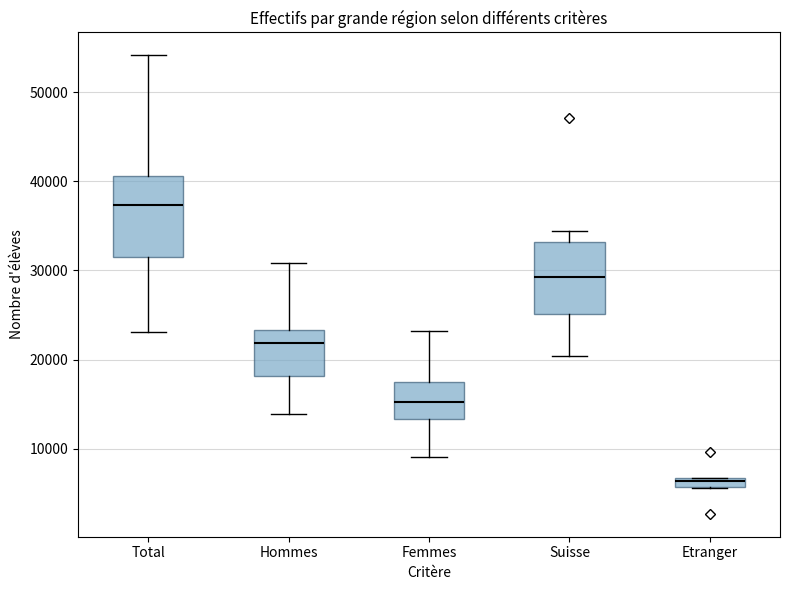

Where does the upper whisker of the box for Femmes end on the y-axis? The values are not printed on the chart, so give them approximately, as read against the axis.

23000